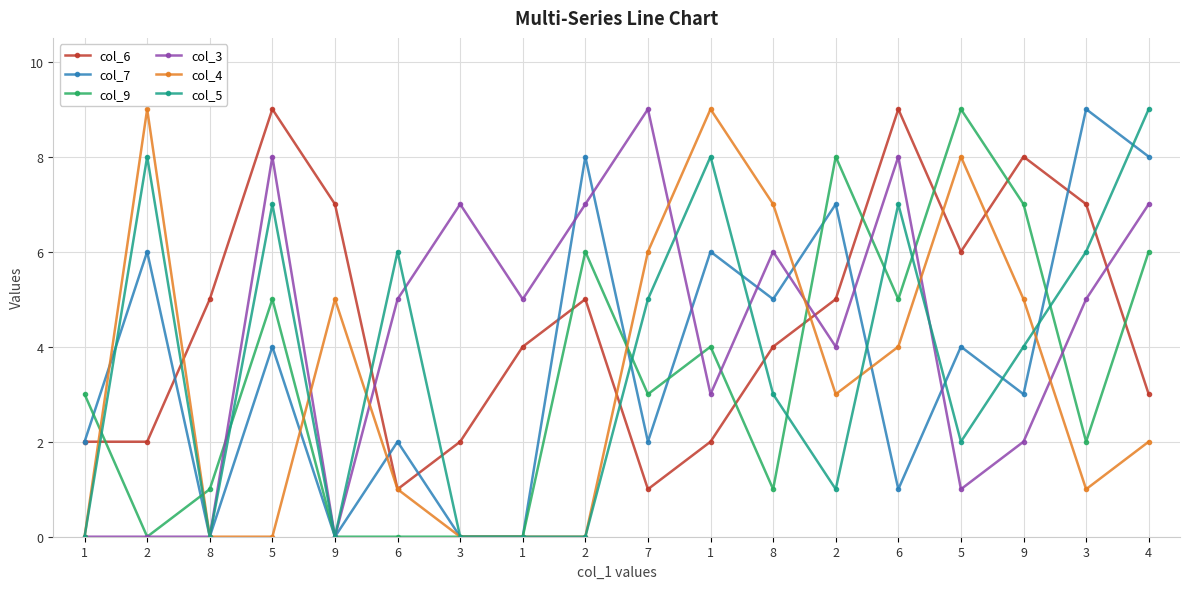

What are all the series names shown in the legend?

col_6, col_7, col_9, col_3, col_4, col_5